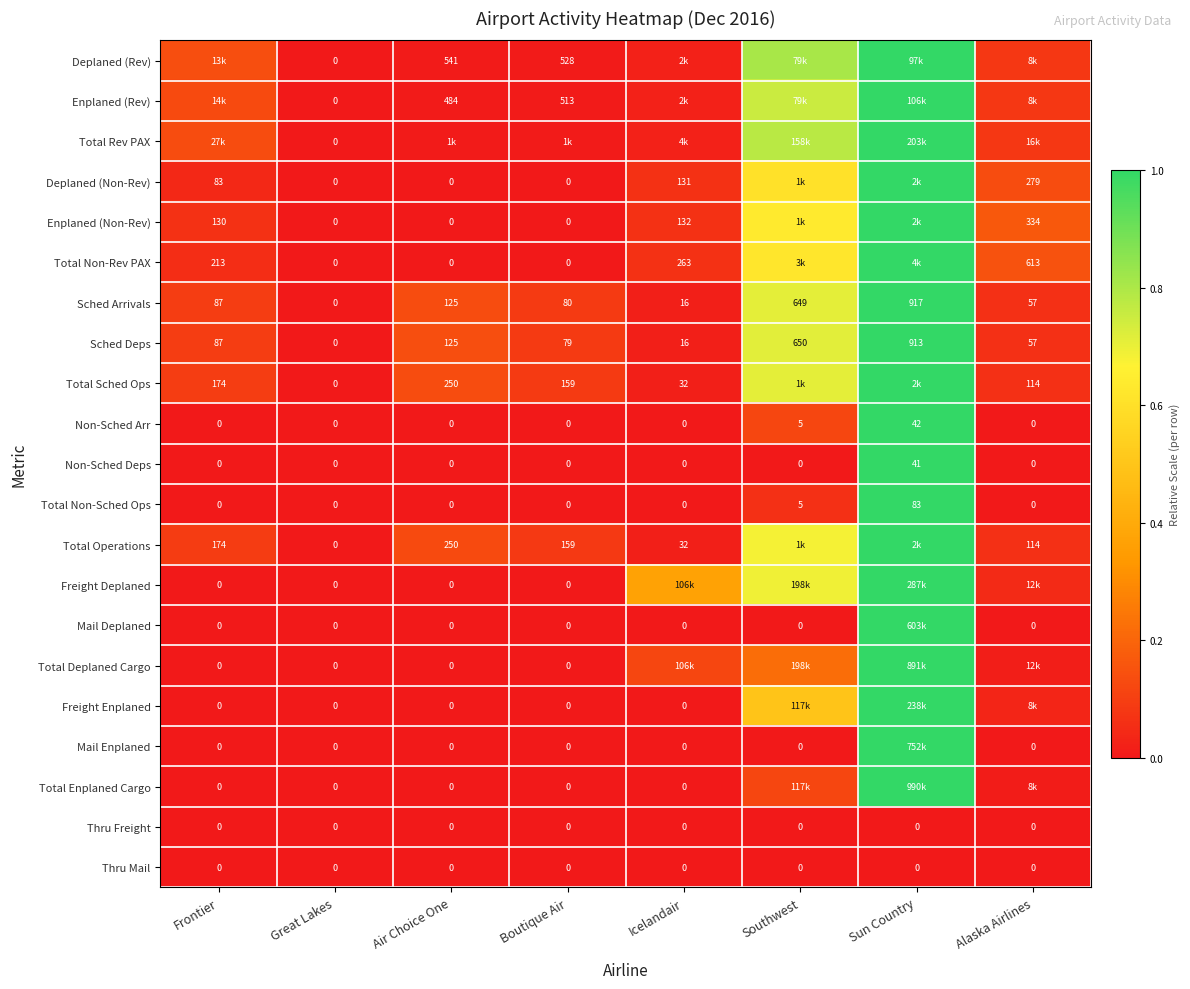

List the labels in order of Sched Arrivals value, smallest first.

Great Lakes, Icelandair, Alaska Airlines, Boutique Air, Frontier, Air Choice One, Southwest, Sun Country